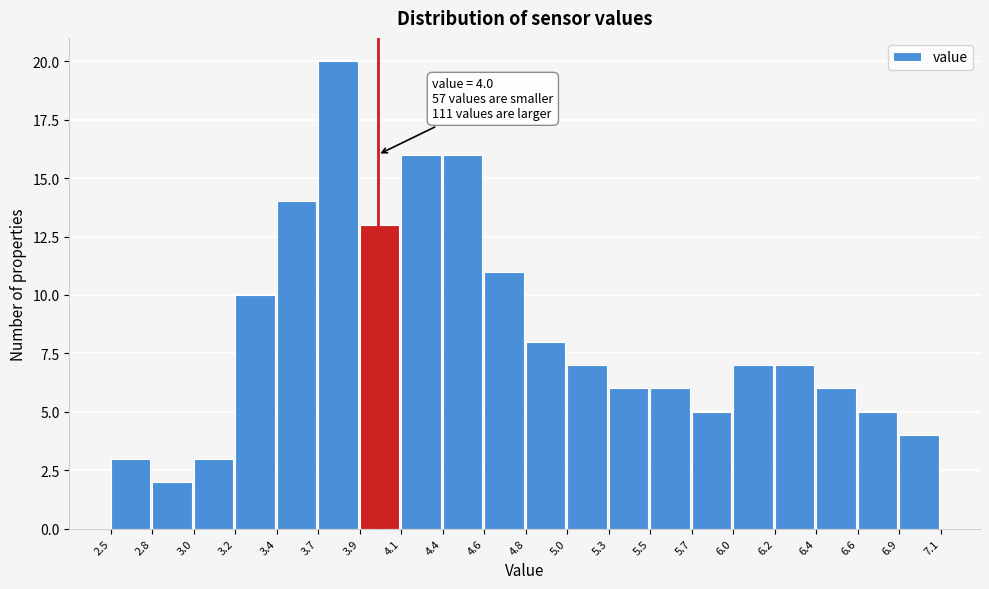

Over which range of the x-axis is the bar tallest?

3.7 to 3.9